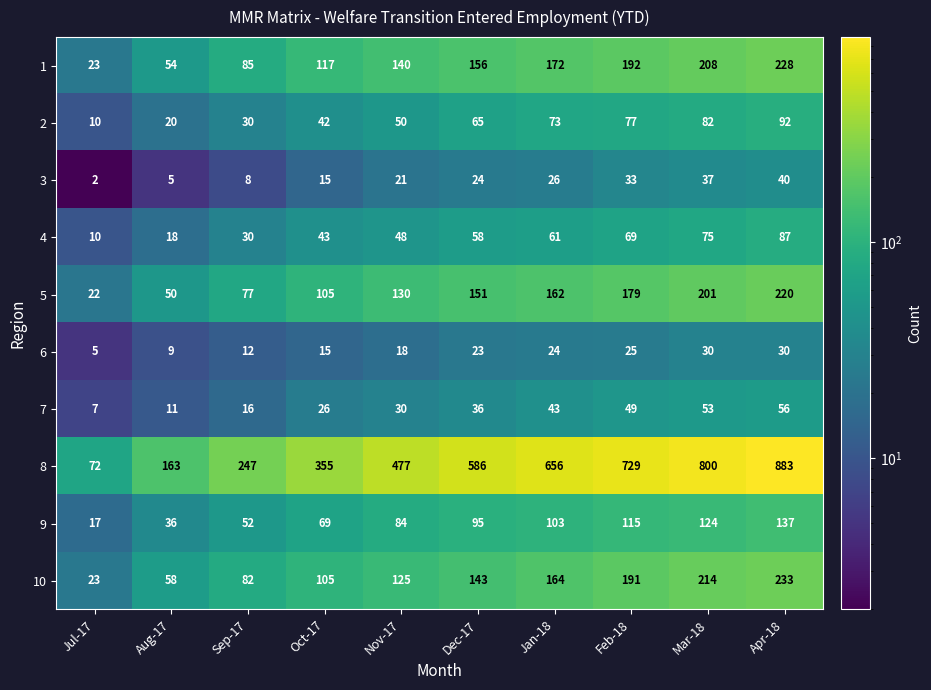

Rank the series at Nov-17 from highest to lowest value.

8, 1, 5, 10, 9, 2, 4, 7, 3, 6